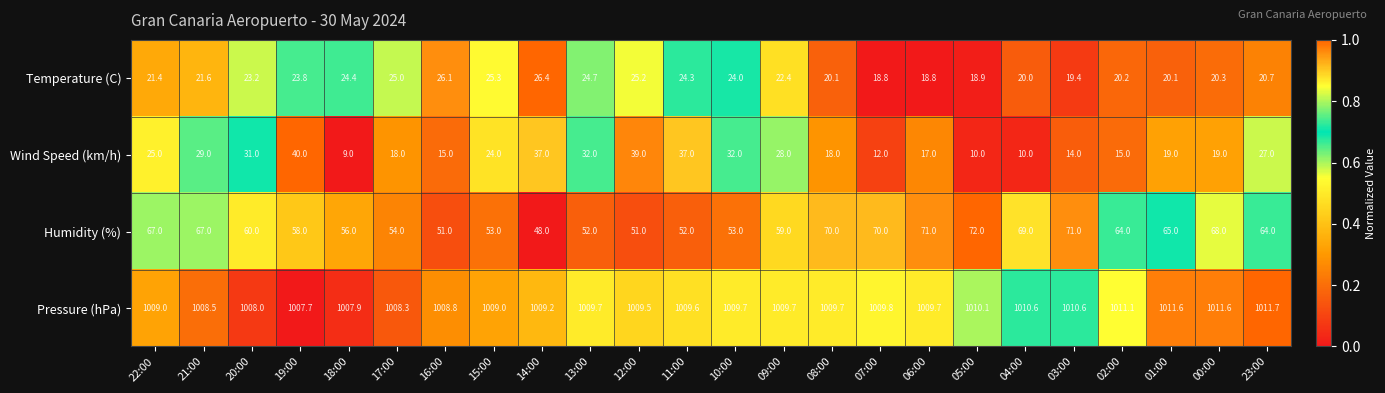

What value does the Temperature (C) series have at 08:00?

20.1